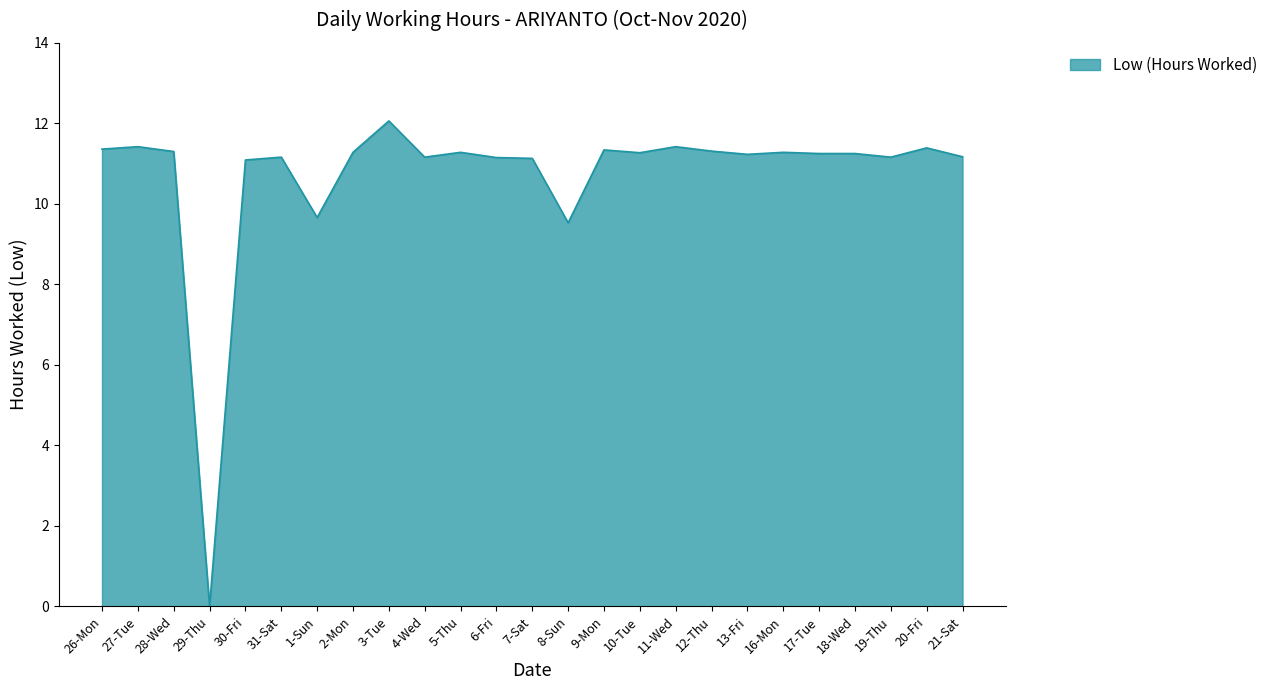

Which label corresponds to the largest value in the chart?

3-Tue